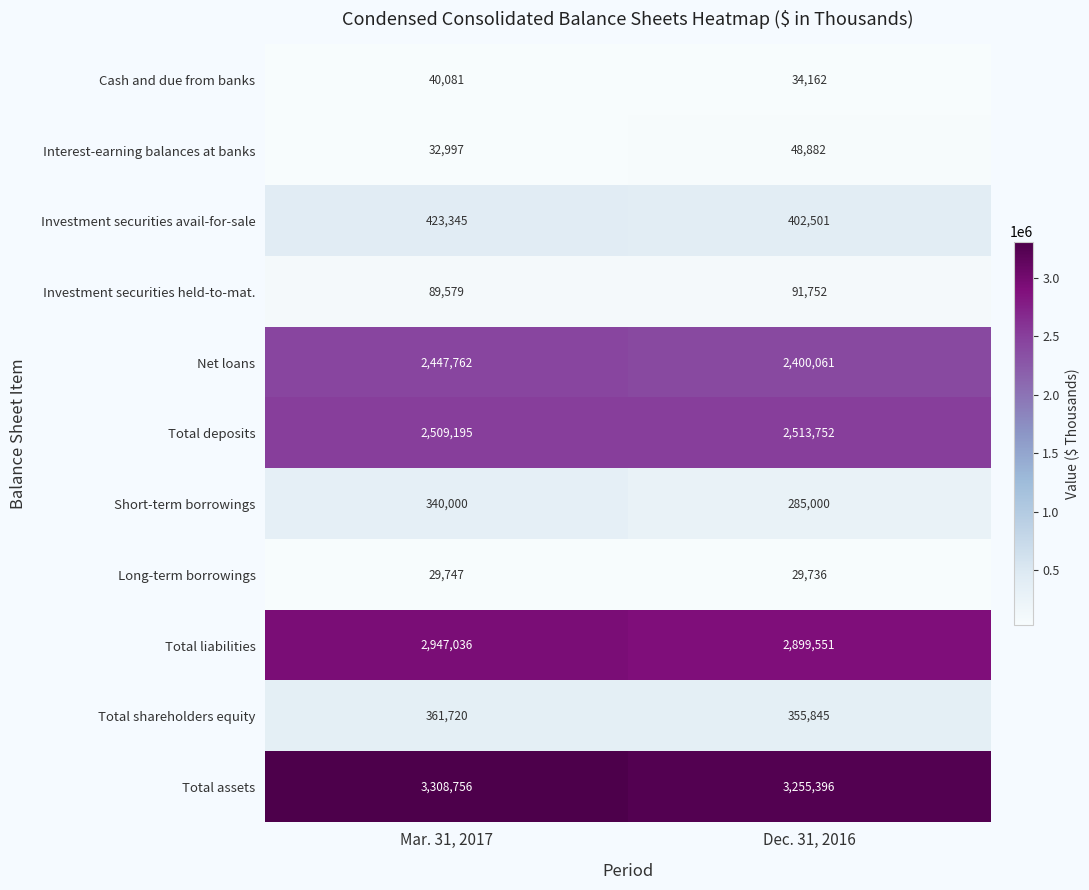

Reading left to right, extract all data points from this chart.

Cash and due from banks: Mar. 31, 2017=40081	Dec. 31, 2016=34162
Interest-earning balances at banks: Mar. 31, 2017=32997	Dec. 31, 2016=48882
Investment securities avail-for-sale: Mar. 31, 2017=423345	Dec. 31, 2016=402501
Investment securities held-to-mat.: Mar. 31, 2017=89579	Dec. 31, 2016=91752
Net loans: Mar. 31, 2017=2447762	Dec. 31, 2016=2400061
Total deposits: Mar. 31, 2017=2509195	Dec. 31, 2016=2513752
Short-term borrowings: Mar. 31, 2017=340000	Dec. 31, 2016=285000
Long-term borrowings: Mar. 31, 2017=29747	Dec. 31, 2016=29736
Total liabilities: Mar. 31, 2017=2947036	Dec. 31, 2016=2899551
Total shareholders equity: Mar. 31, 2017=361720	Dec. 31, 2016=355845
Total assets: Mar. 31, 2017=3308756	Dec. 31, 2016=3255396